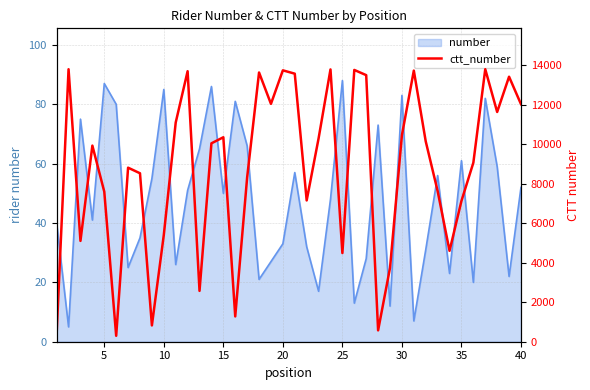

Does the chart have visible grid lines?

Yes